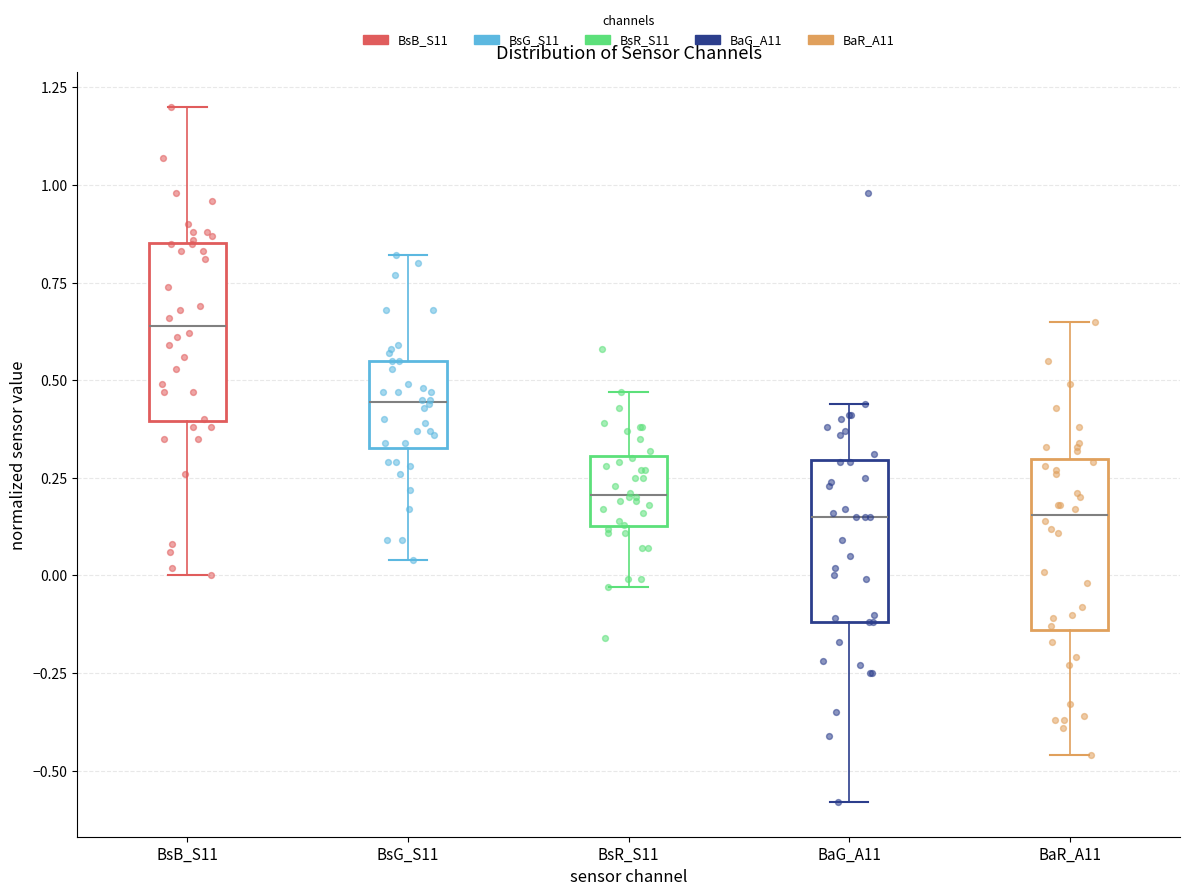

Reading left to right, read every box against the y-axis: the position of its median line, the range the box covers, and the ends of its whiskers. The values are not printed on the chart, so give them approximately, as read against the axis.

BsB_S11: median 0.65, box 0.40 to 0.85, whiskers 0.00 to 1.20
BsG_S11: median 0.45, box 0.35 to 0.55, whiskers 0.05 to 0.80
BsR_S11: median 0.20, box 0.15 to 0.30, whiskers -0.05 to 0.45
BaG_A11: median 0.15, box -0.10 to 0.30, whiskers -0.60 to 0.45
BaR_A11: median 0.15, box -0.15 to 0.30, whiskers -0.45 to 0.65